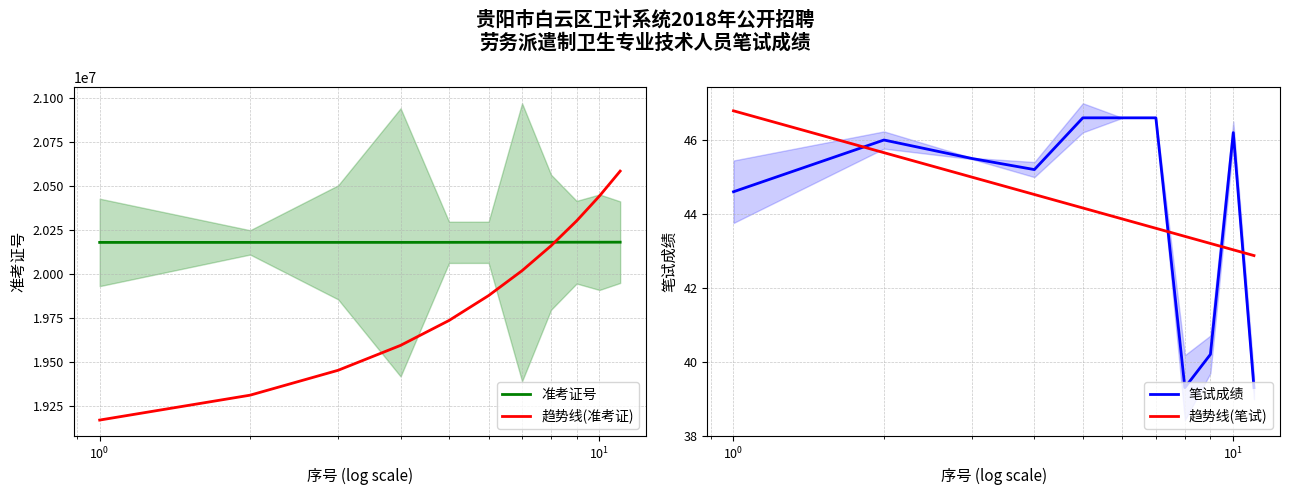

True or false: 趋势线(笔试) has more than 1 interior local peaks.

False